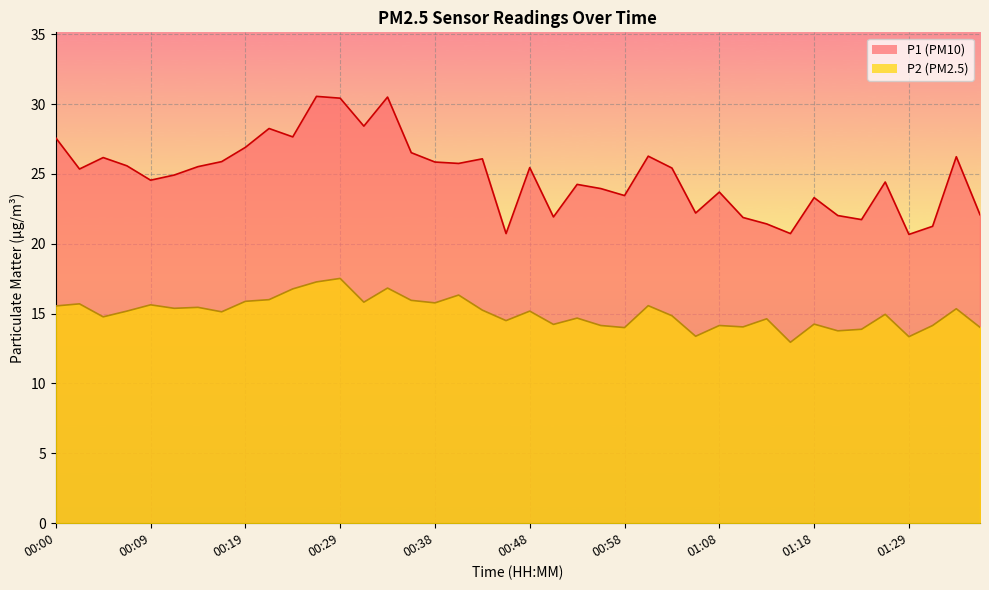

True or false: P1 has more than 1 interior local peaks.

True